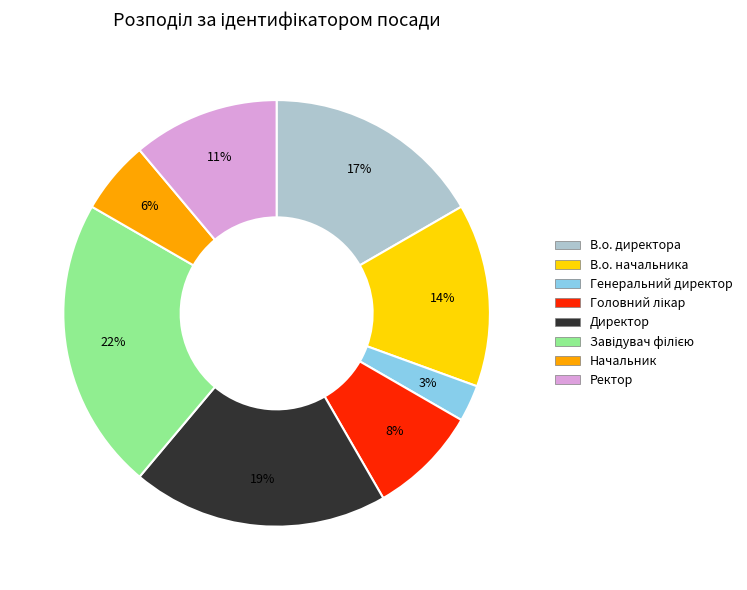

Which has a higher value, В.о. директора or Генеральний директор?

В.о. директора